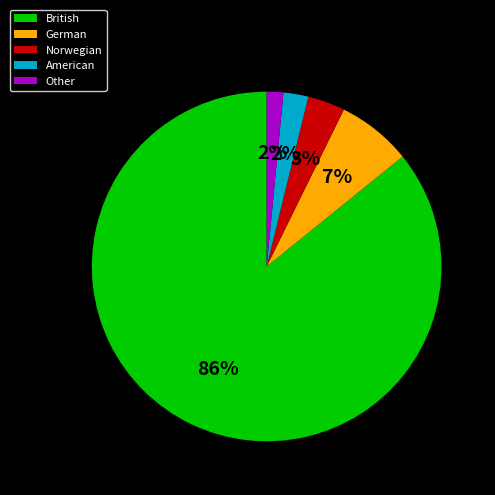

Which has a higher value, Norwegian or British?

British